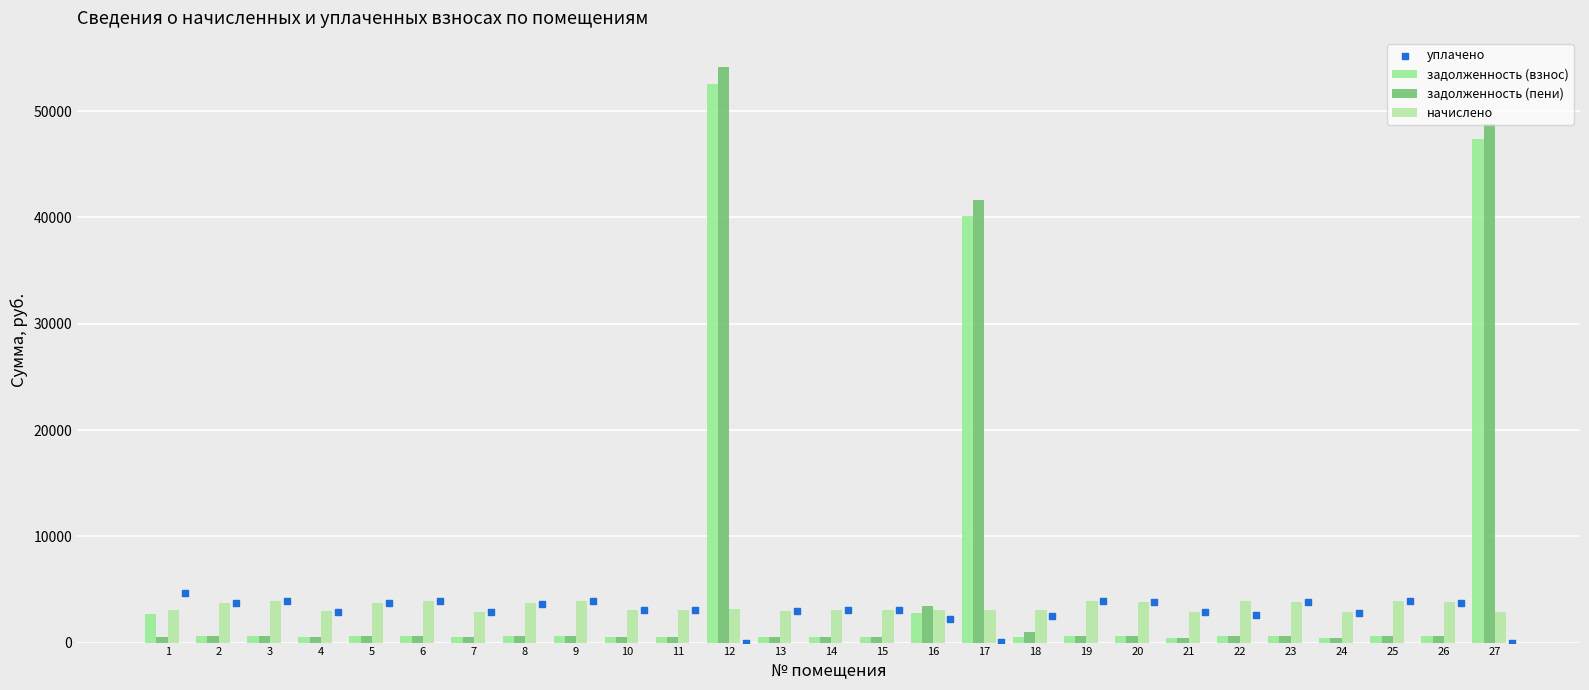

What is the total value across all series at 4?

6823.0